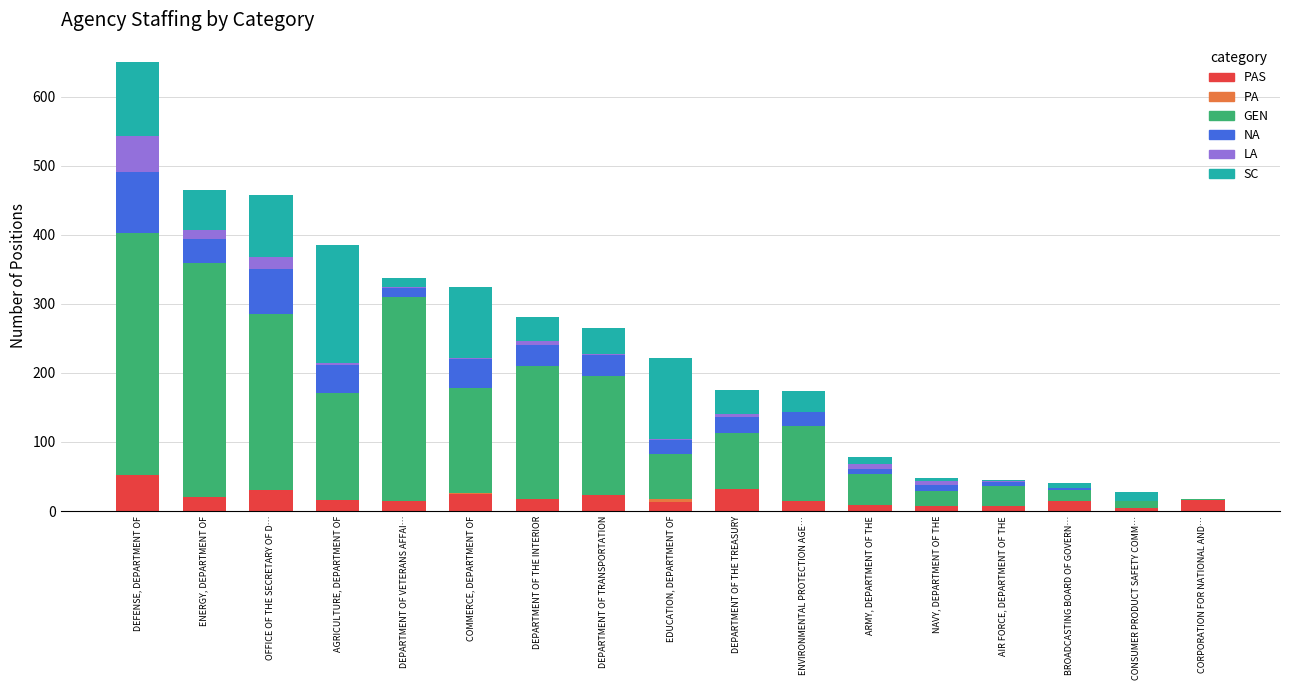

The NA series shows 13 at DEPARTMENT OF VETERANS AFFAI…. True or false?

True